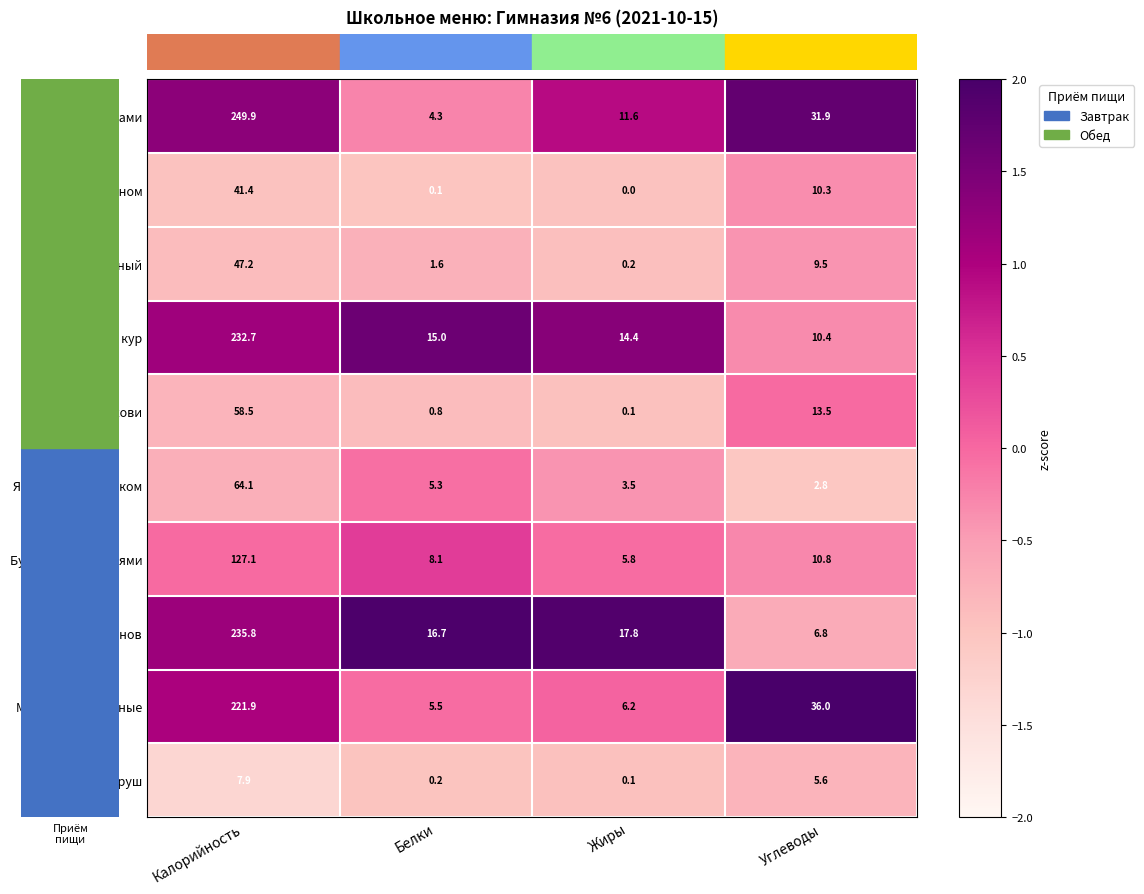

What is the spread (max minus min) of values at Калорийность?

242.0